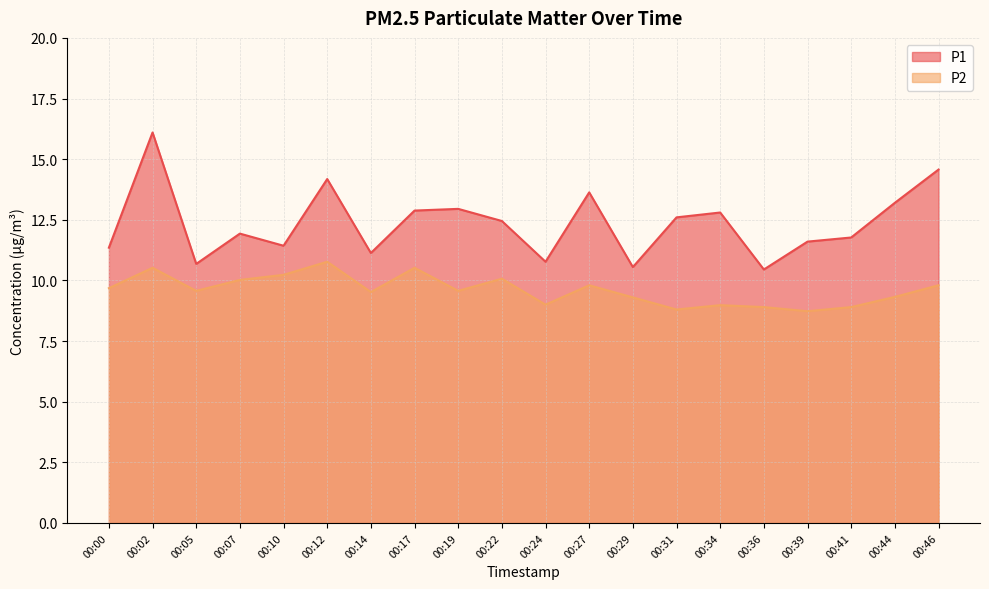

What is the difference between the maximum and minimum values in the P2 series?

2.0